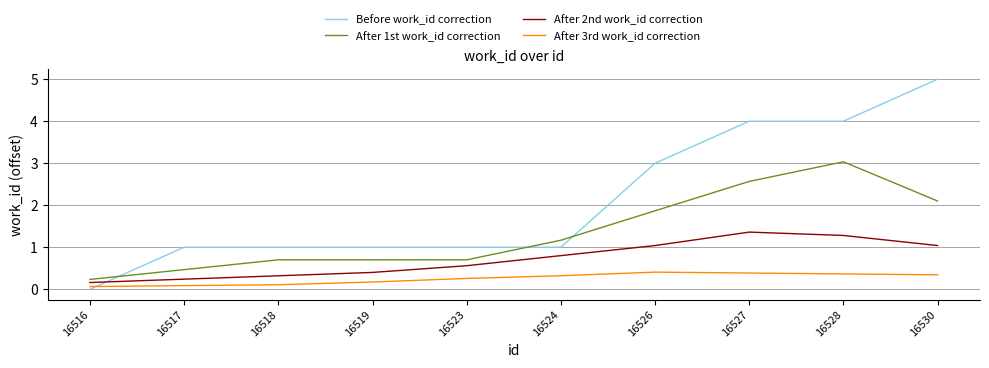

The value of After 2nd work_id correction at 16523 is 0.6. True or false?

True